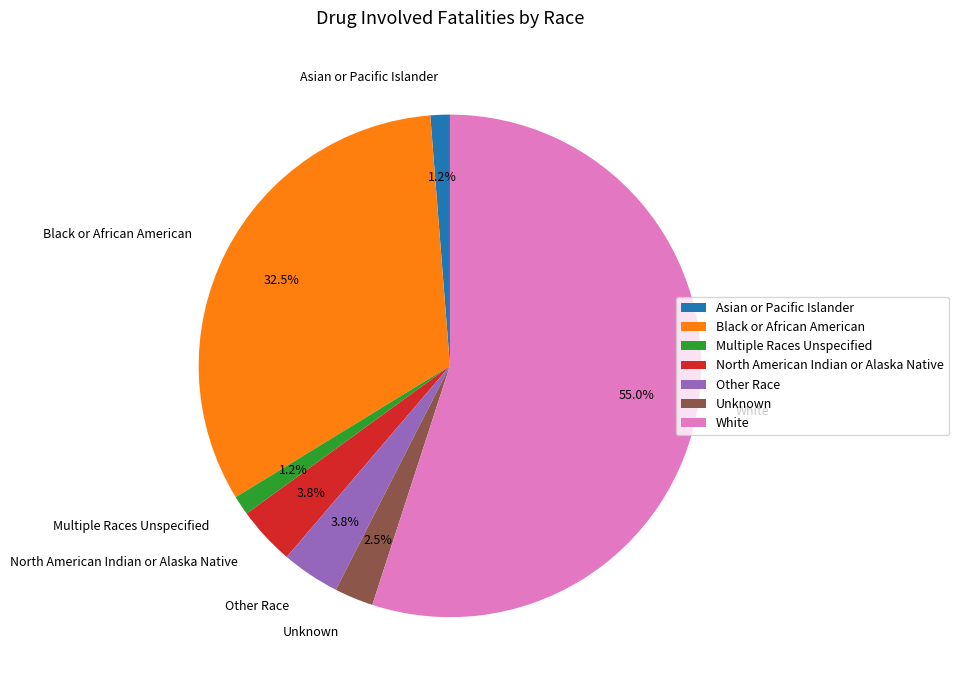

To the nearest percent, what is the difference between the largest and smallest slice percentages?

54%